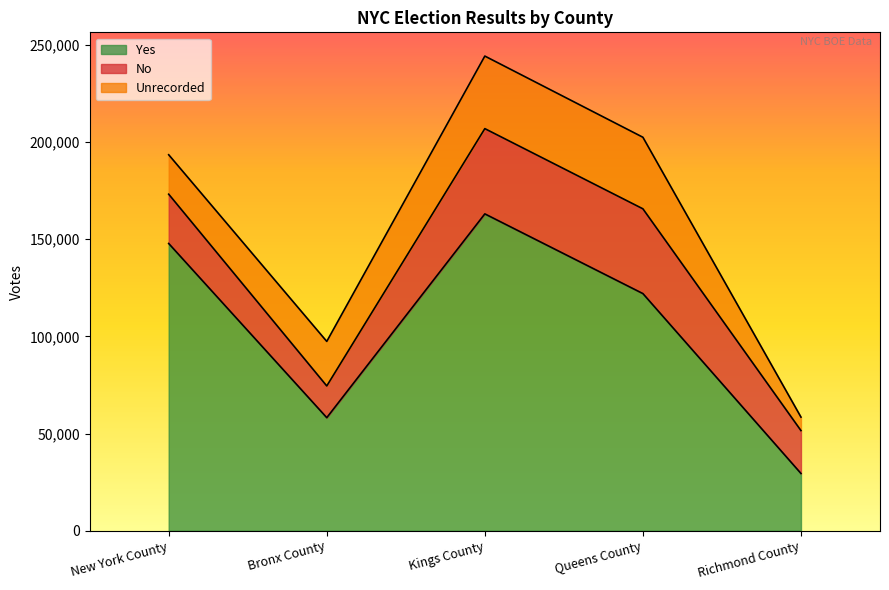

What is the smallest value displayed?

6934